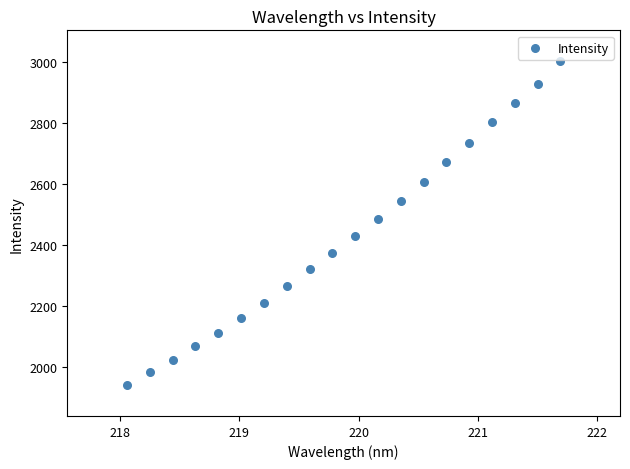

What is the range of X values (max minus min)?

3.6